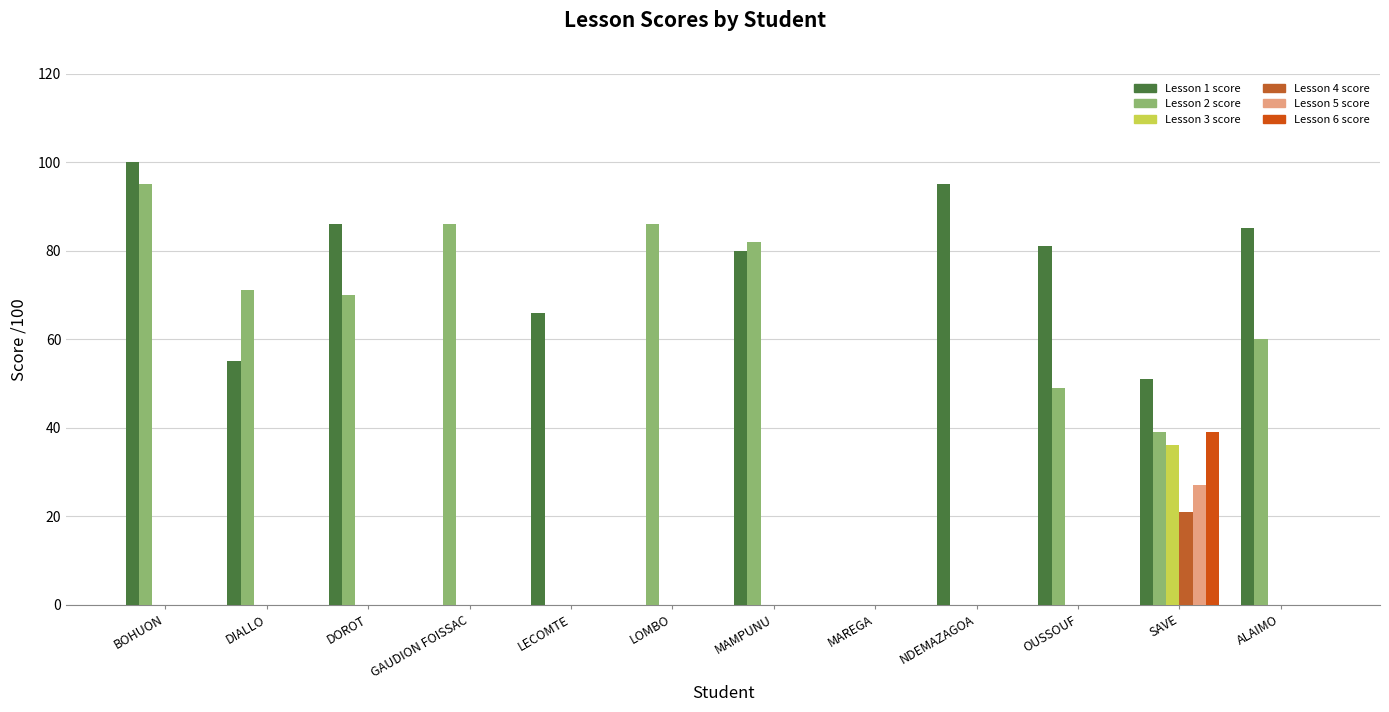

Reading left to right, transcribe all the data shown in this chart.

Lesson 1 score: 100	55	86	0	66	0	80	0	95	81	51	85
Lesson 2 score: 95	71	70	86	0	86	82	0	0	49	39	60
Lesson 3 score: 0	0	0	0	0	0	0	0	0	0	36	0
Lesson 4 score: 0	0	0	0	0	0	0	0	0	0	21	0
Lesson 5 score: 0	0	0	0	0	0	0	0	0	0	27	0
Lesson 6 score: 0	0	0	0	0	0	0	0	0	0	39	0